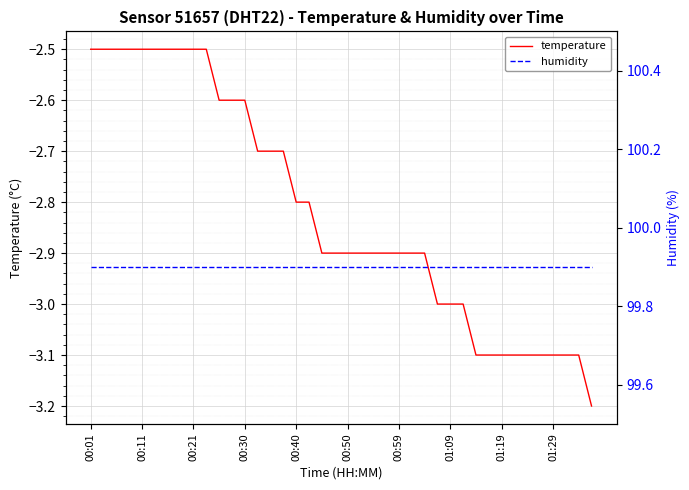

Is it true that humidity equals 99.9 at 27?

True